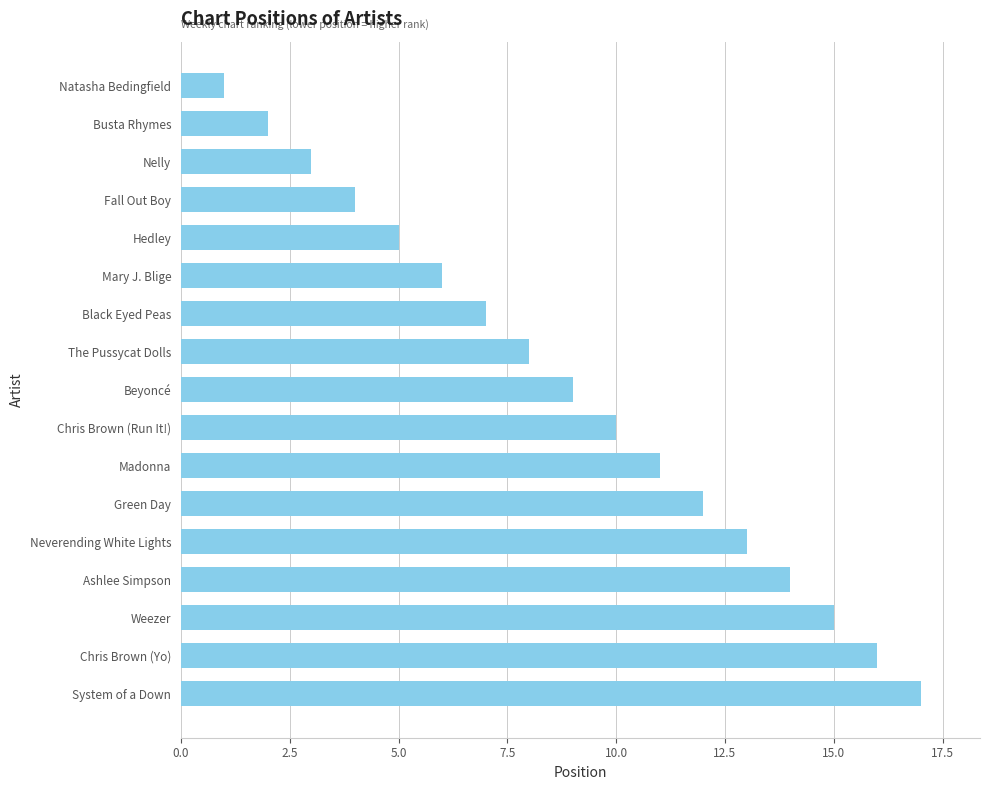

What is the difference between the maximum and minimum values?

16